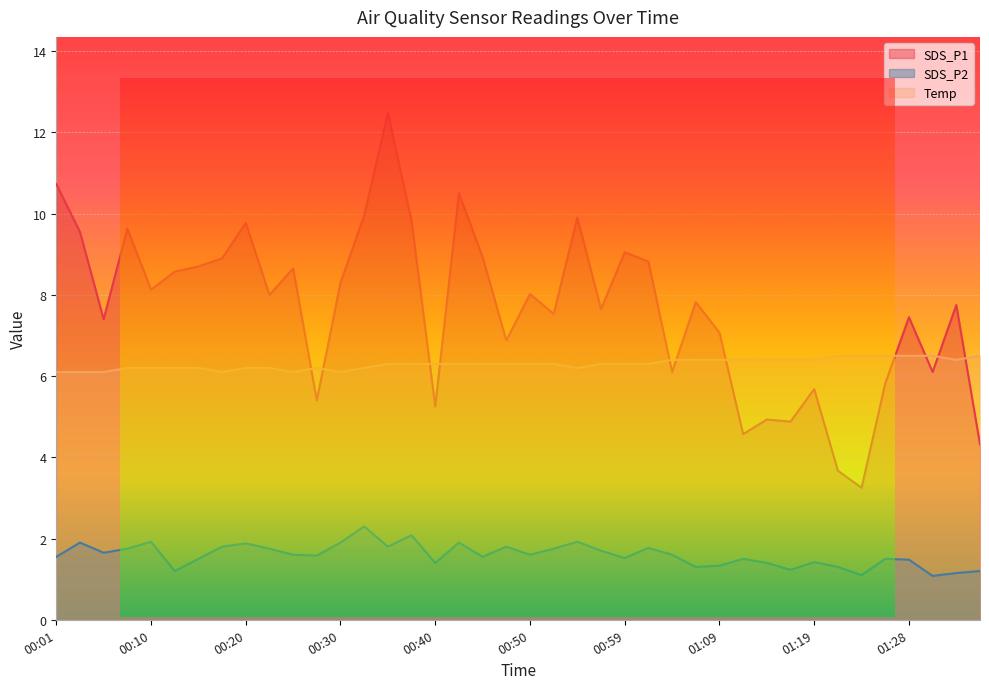

What is the difference between the maximum and minimum values in the SDS_P2 series?

1.2